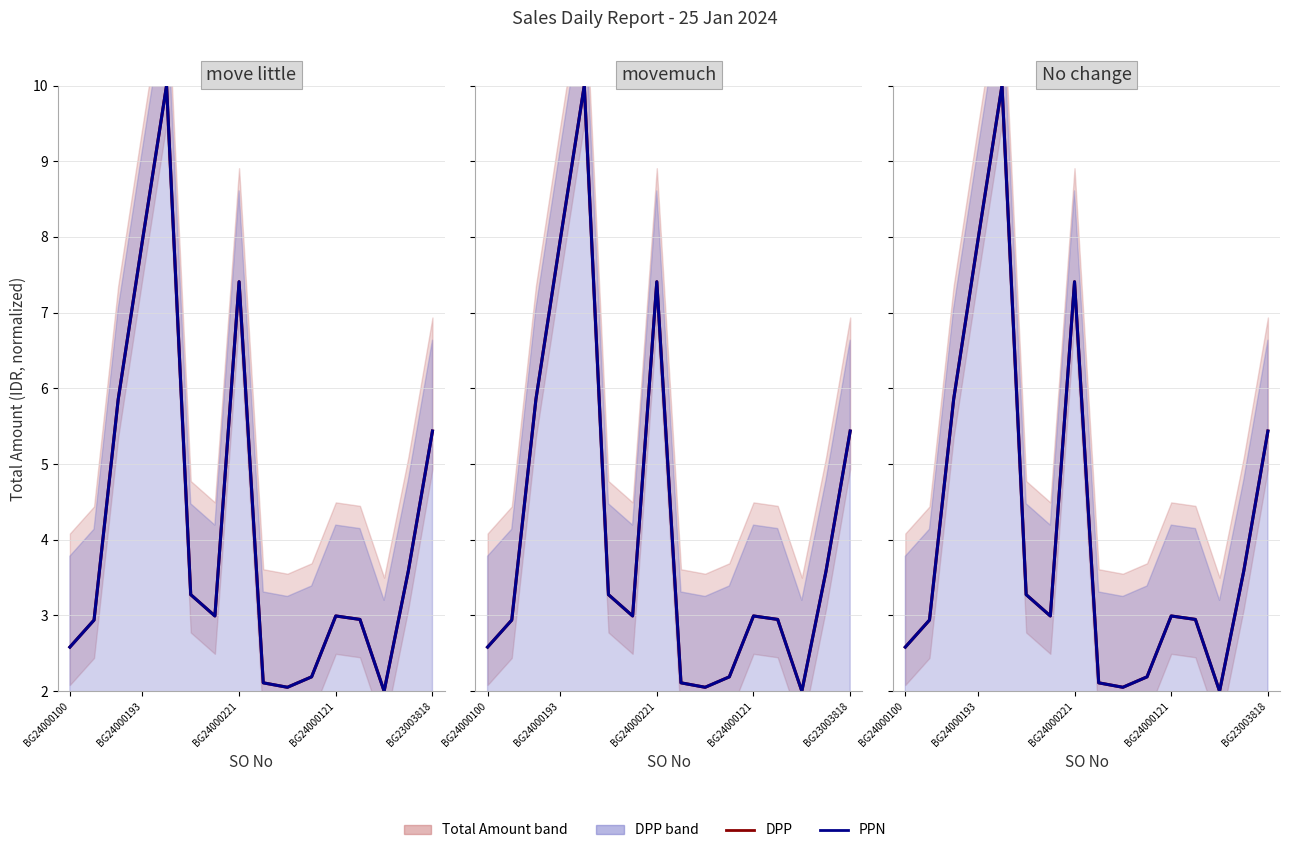

What value does the DPP series have at 12?

2.9